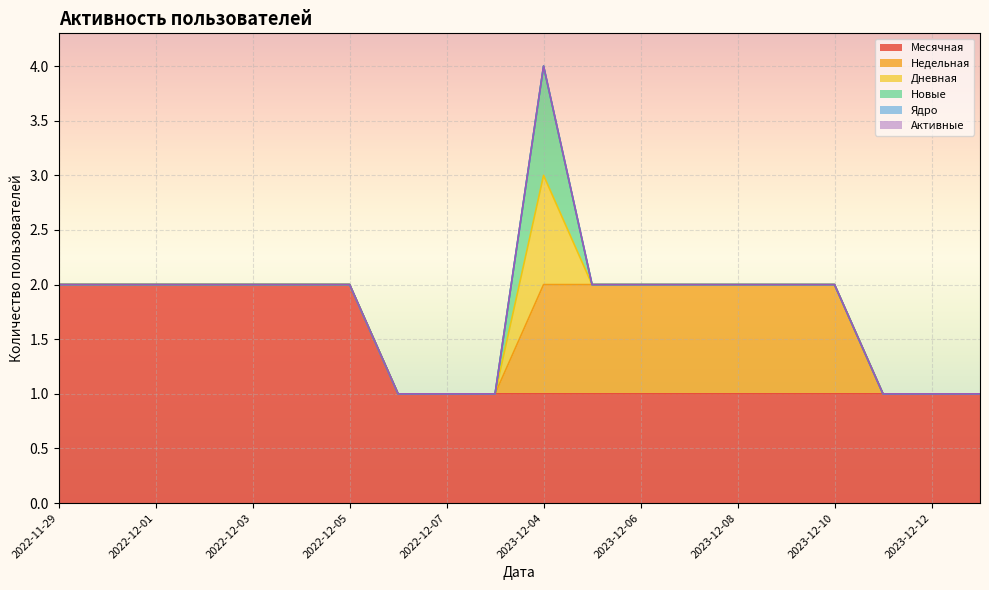

The Месячная series shows 1 at 2024-01-02. True or false?

True